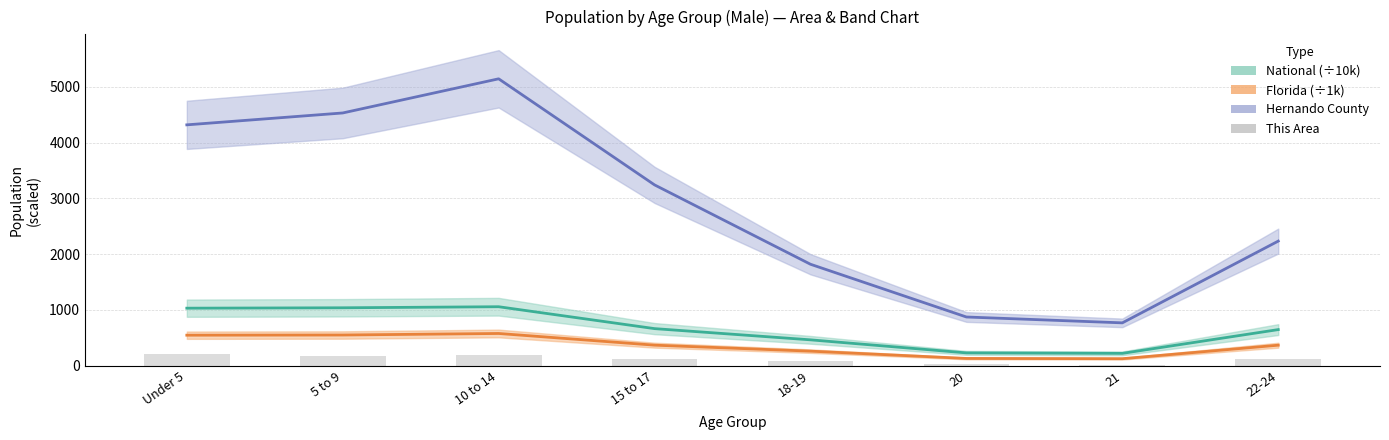

Which category has the lowest value across all series?

21